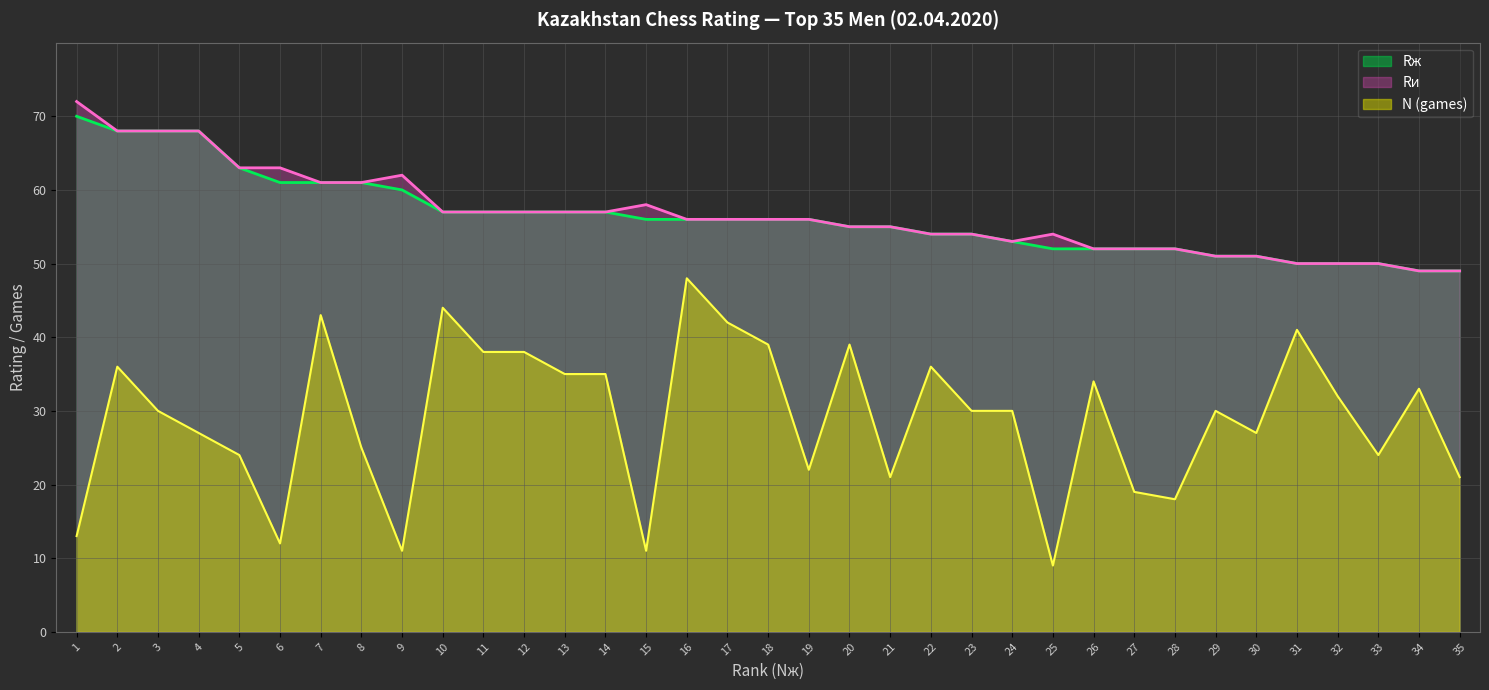

What is the difference between the Rж values at 22 and 25?

2